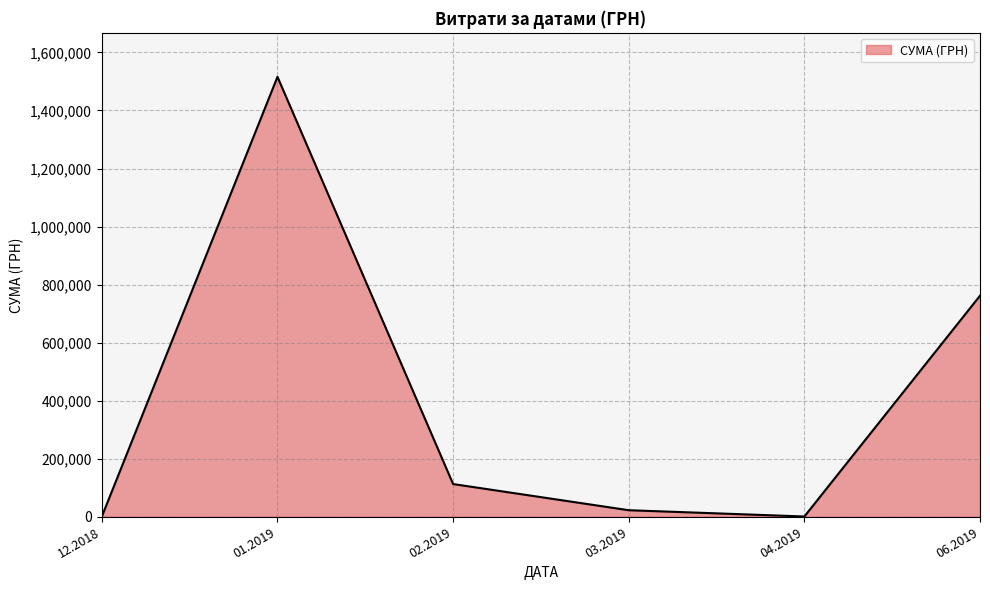

What is the greatest value displayed?

1515902.4